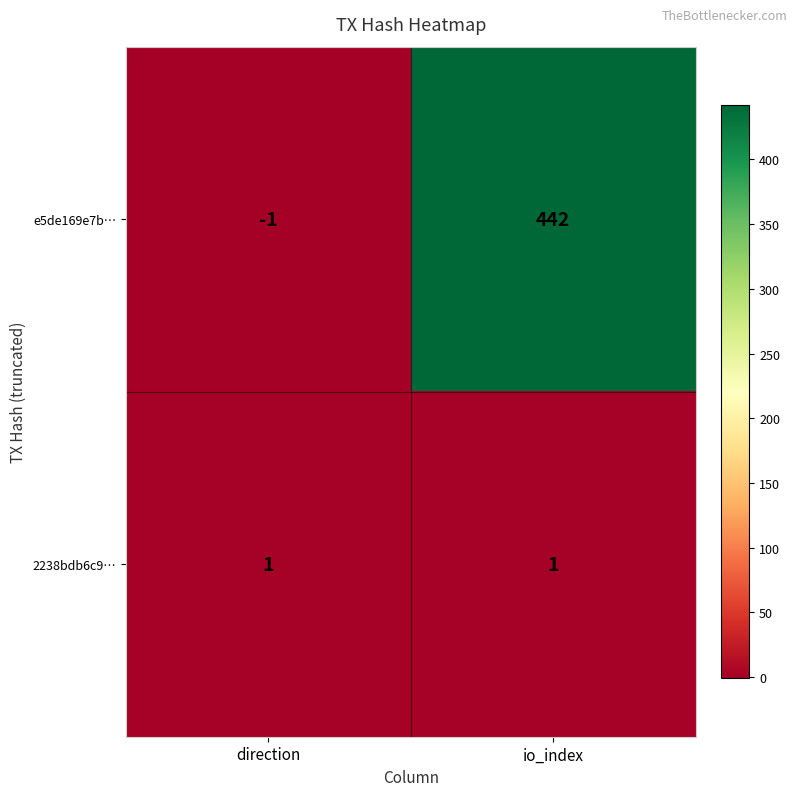

At direction, list the series in order from smallest to largest.

e5de169e7b…, 2238bdb6c9…